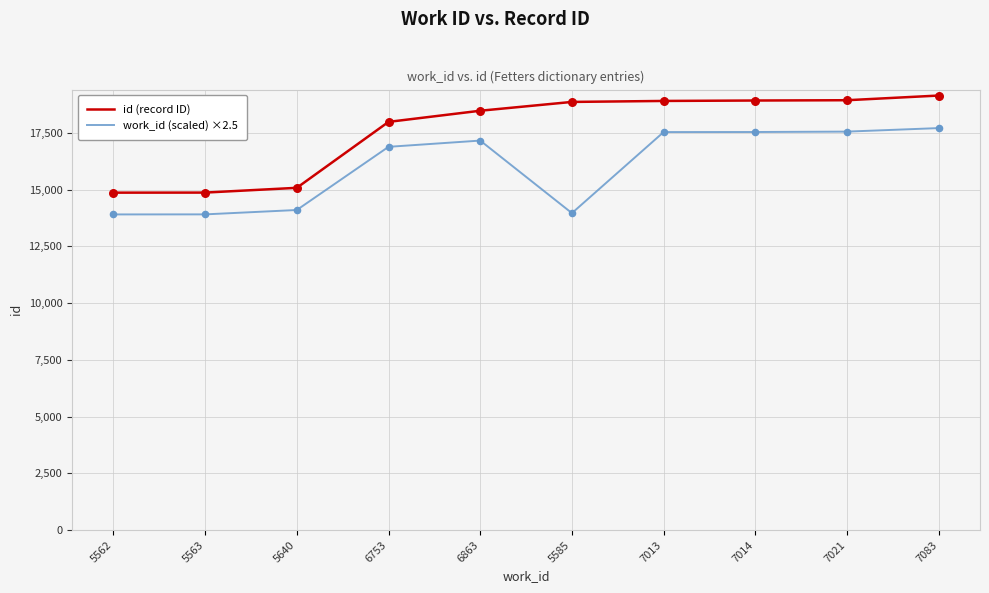

Which series changed the most between 5640 and 7083?

id (record ID)